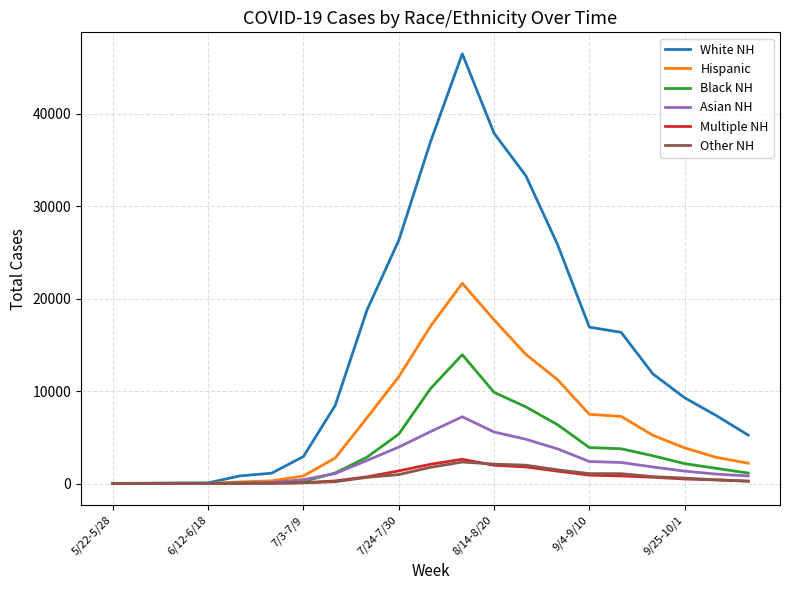

Which series has the largest range (max minus min)?

White NH